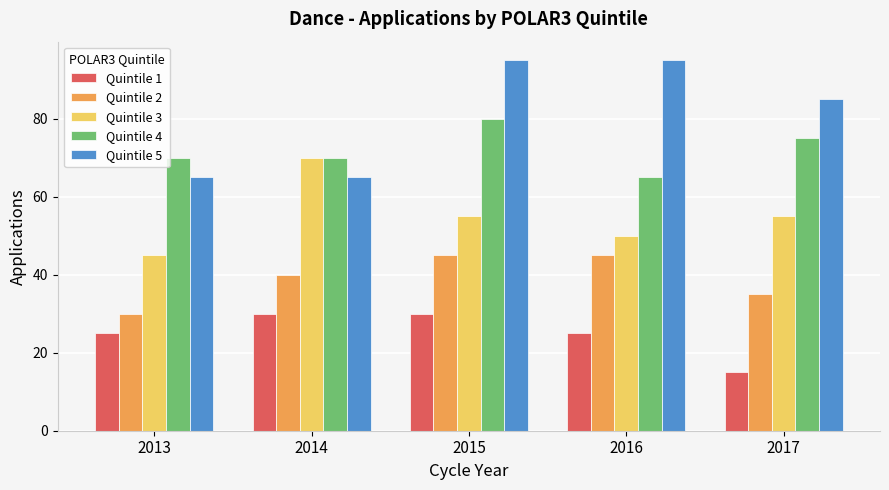

At which label does Quintile 2 reach its minimum?

2013